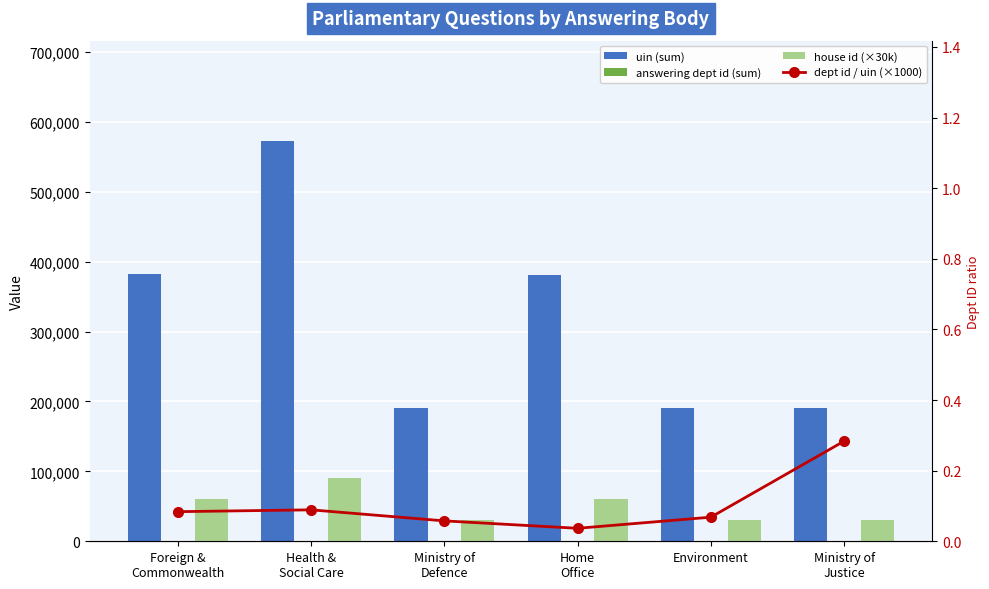

Reading right to left, list all the values displayed in this chart.

uin (sum): 190453.0	190380.0	380872.0	190513.0	572793.0	381627.0
answering dept id (sum): 54.0	13.0	14.0	11.0	51.0	32.0
house id (×30k): 30000.0	30000.0	60000.0	30000.0	90000.0	60000.0
dept id / uin (×1000): 0.3	0.1	0.0	0.1	0.1	0.1